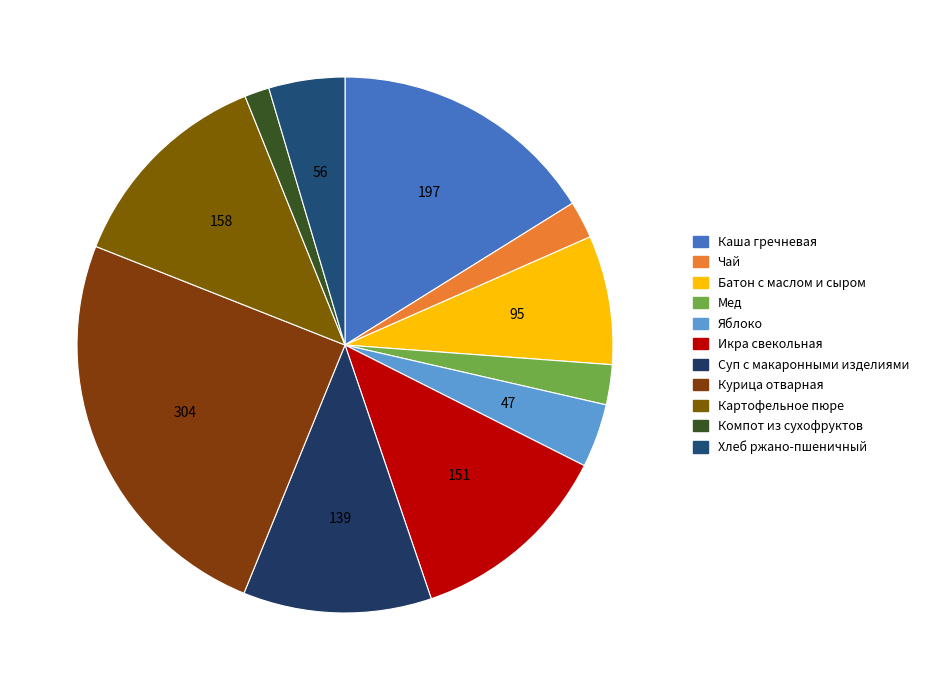

What is the largest slice in the pie chart?

Курица отварная